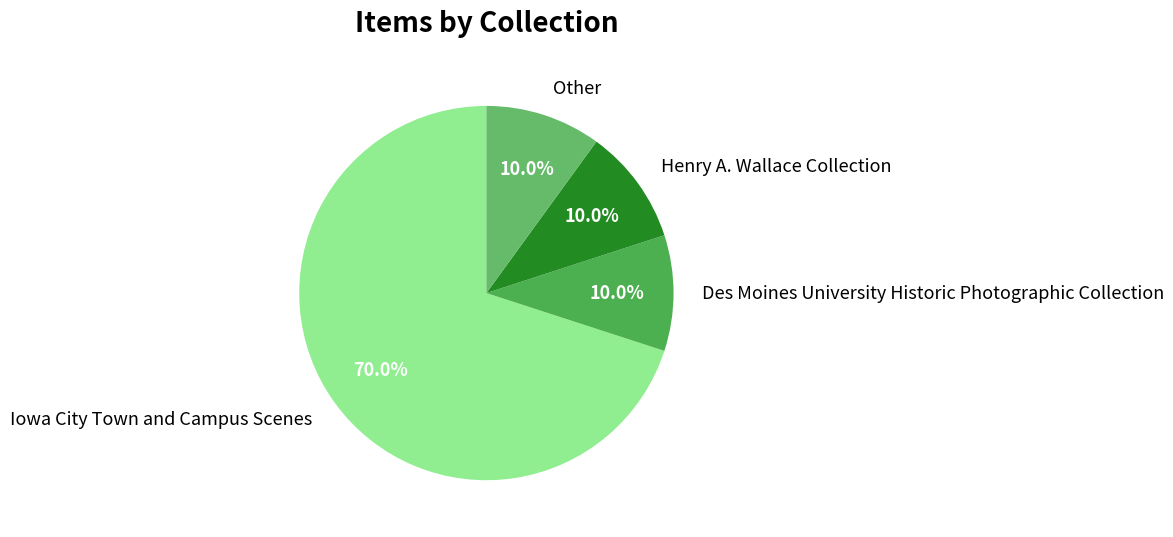

What is the majority slice?

Iowa City Town and Campus Scenes